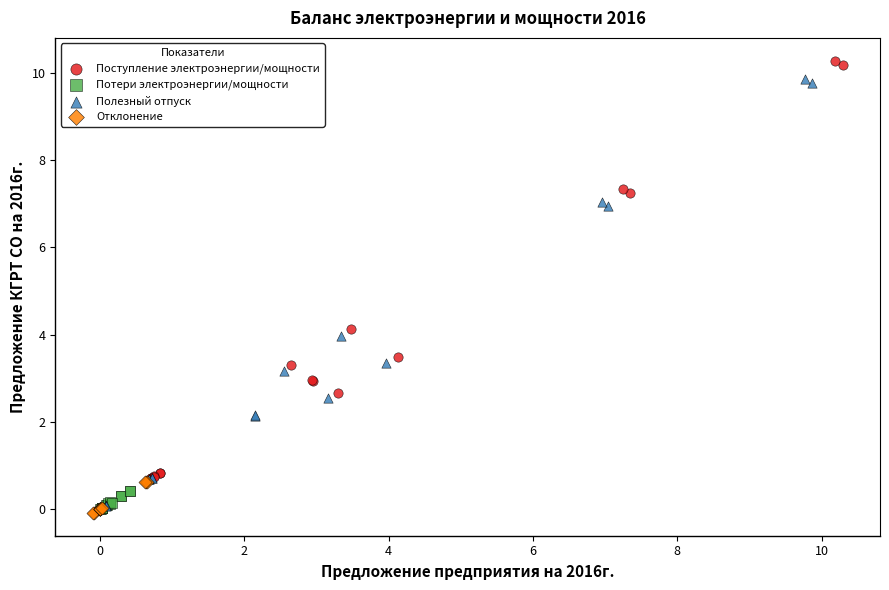

Which series contains the lowest Y value?

Отклонение